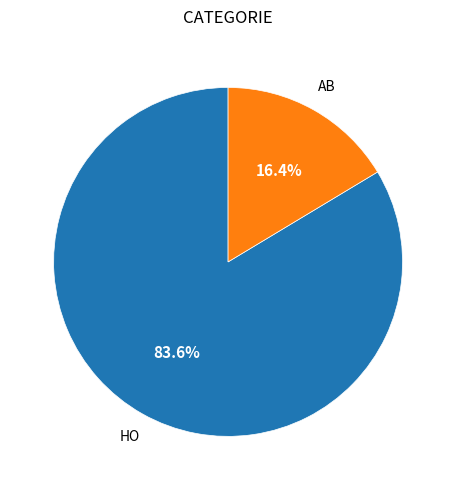

Is there any slice that represents more than half of the pie?

Yes